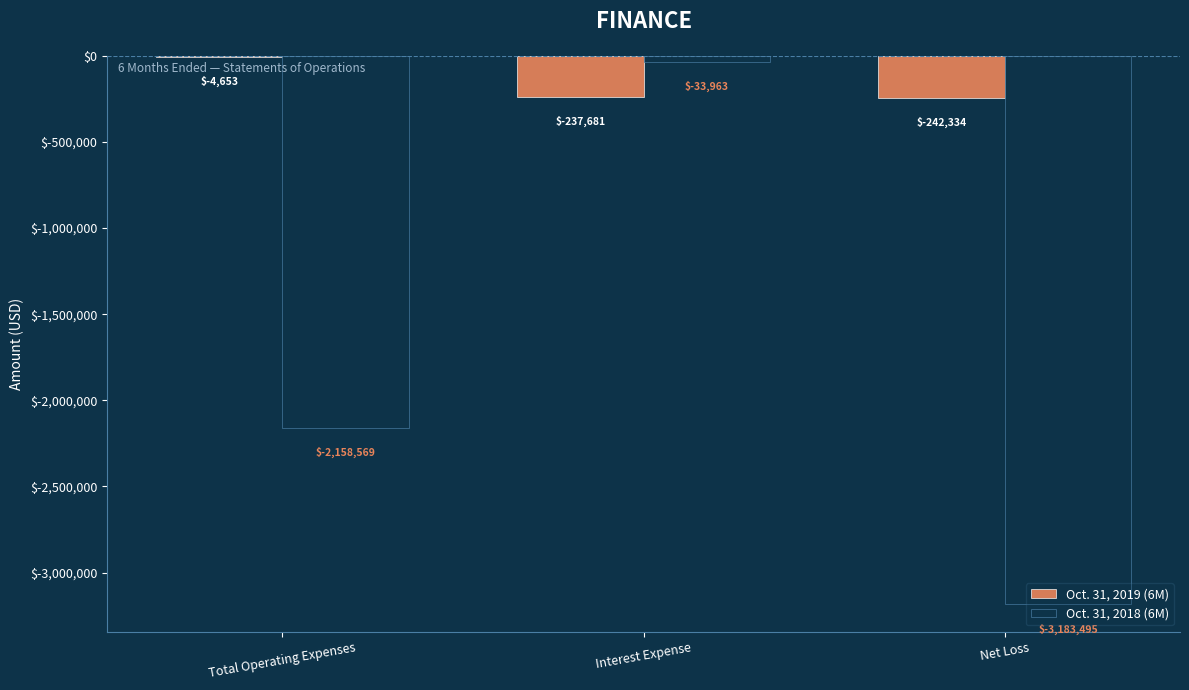

Is it true that Oct. 31, 2019 (6M) equals -237681 at Interest Expense?

True